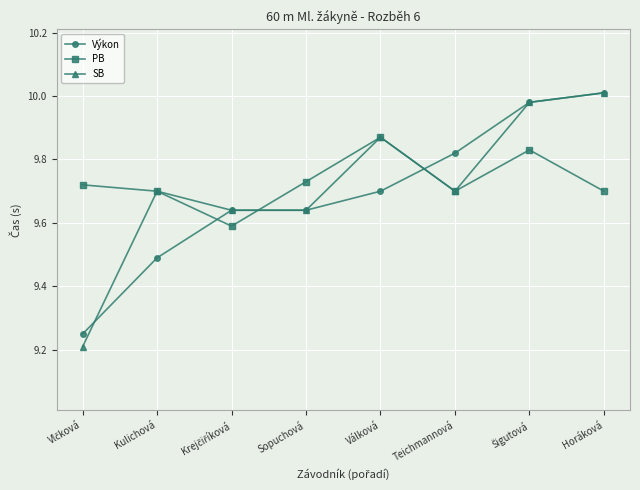

At how many categories does at least one series exceed 9?

8